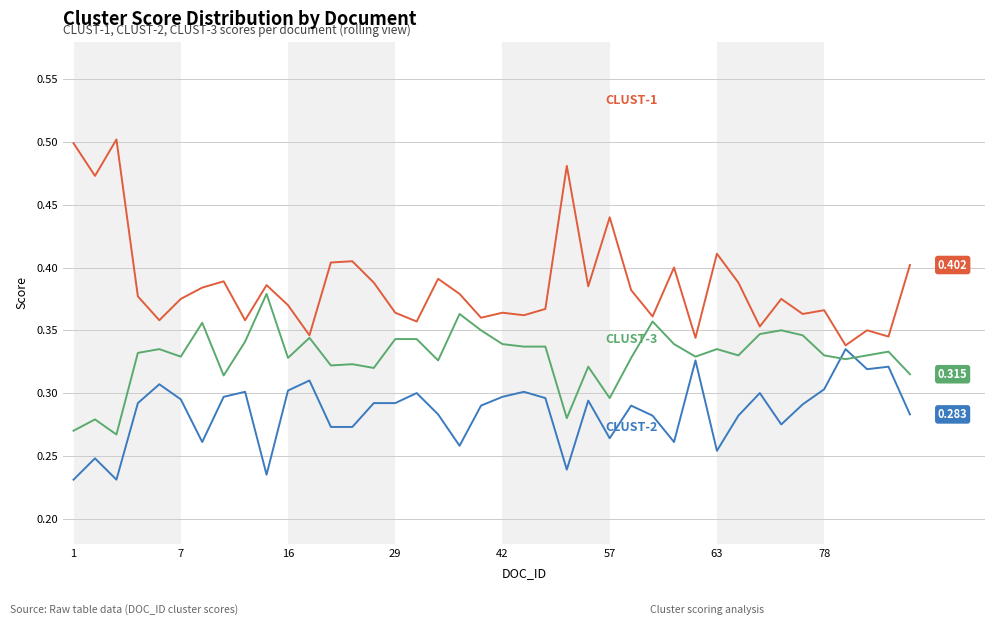

Does the chart display data point markers on the line(s)?

No